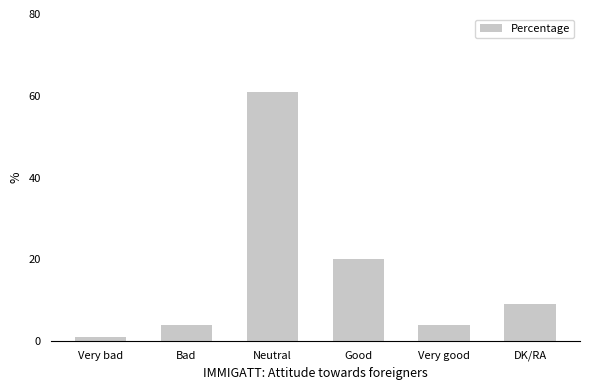

What position from the left is Very bad?

1